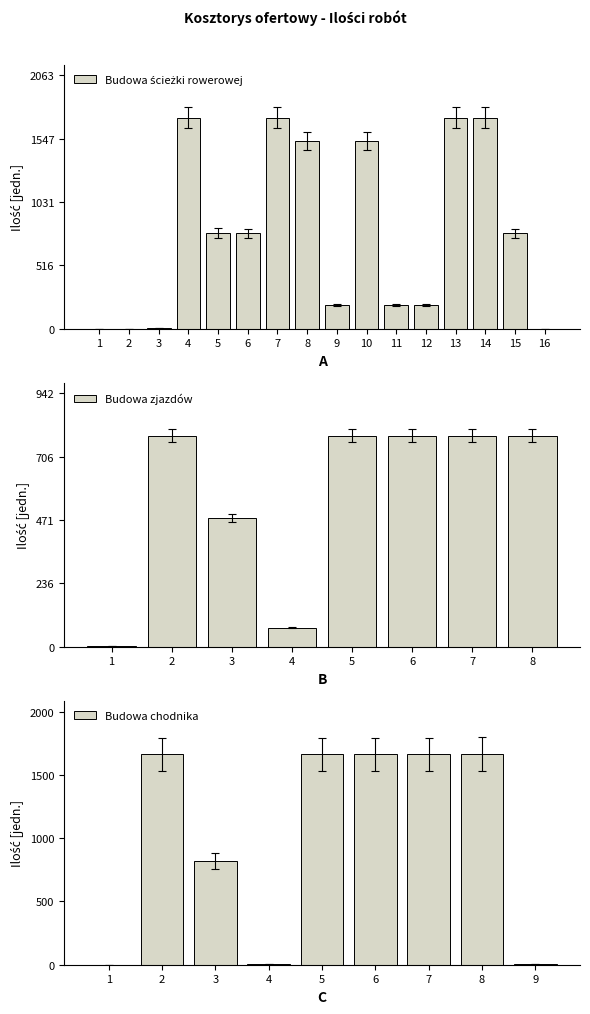

What is the change in value from 1 to 7?

+1632.1